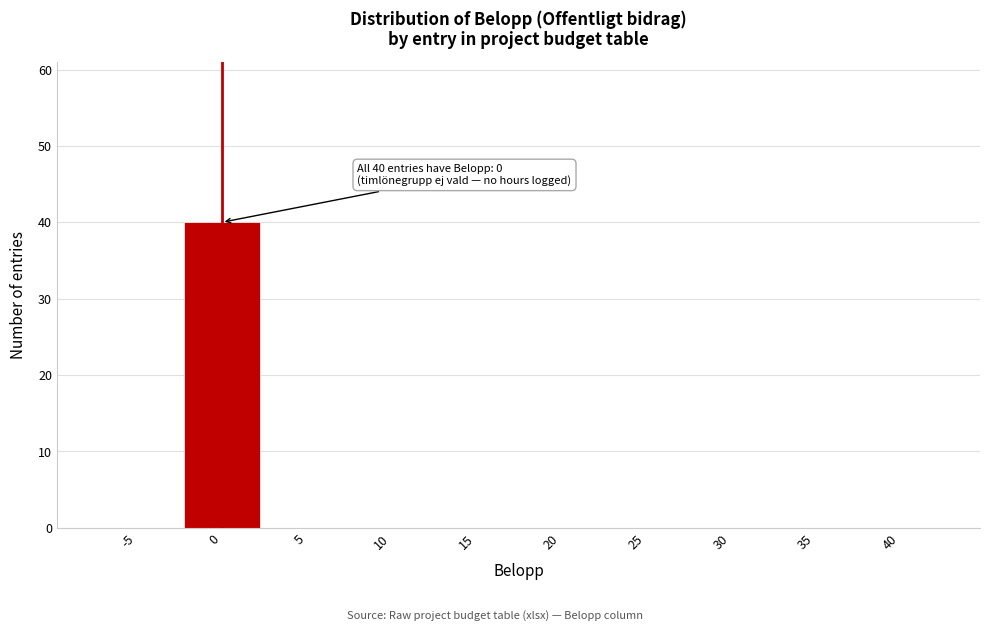

Reading right to left, what are all the values shown in this chart?

40=0	35=0	30=0	25=0	20=0	15=0	10=0	5=0	0=40	-5=0